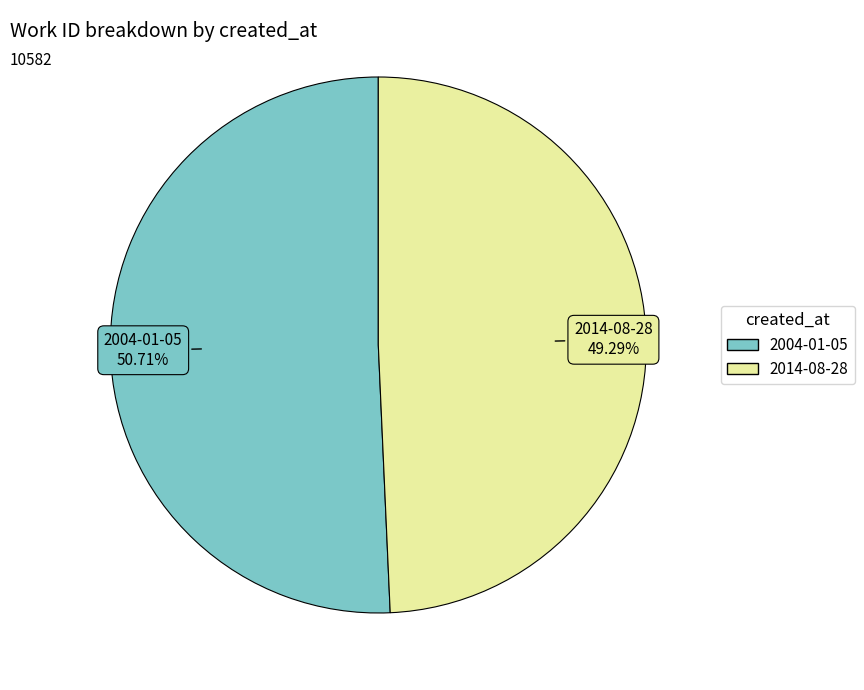

Which category has the biggest portion of the pie?

2004-01-05